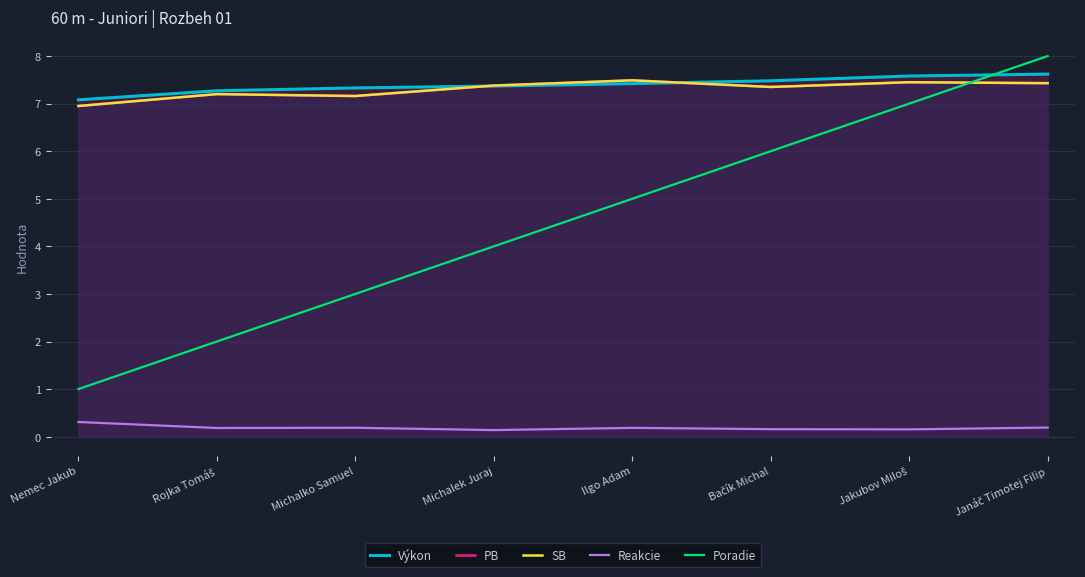

What is the difference between the maximum and minimum values in the Výkon series?

0.5